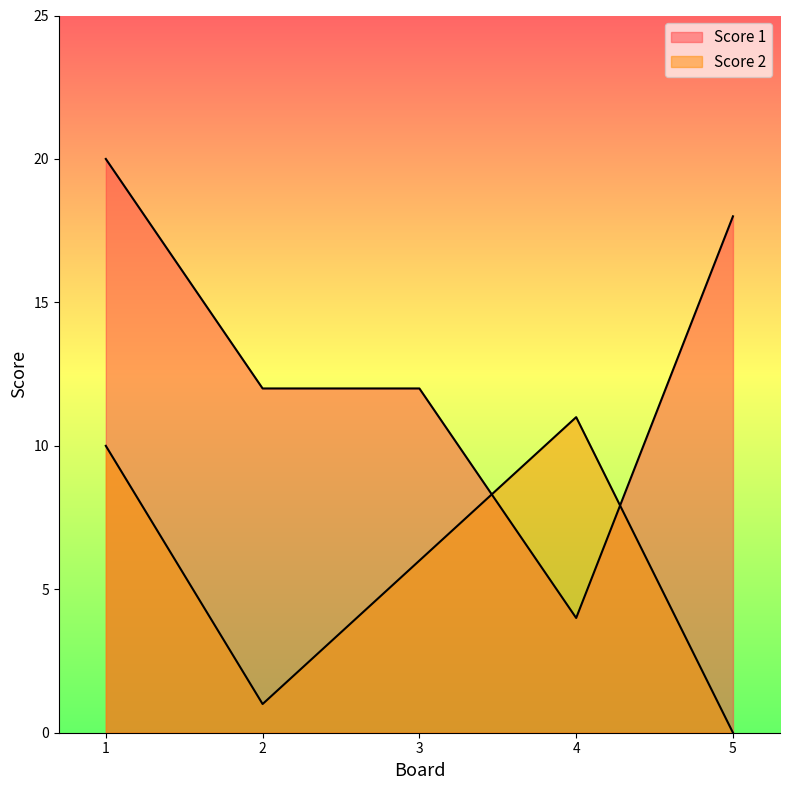

Which label corresponds to the largest value in the chart?

1